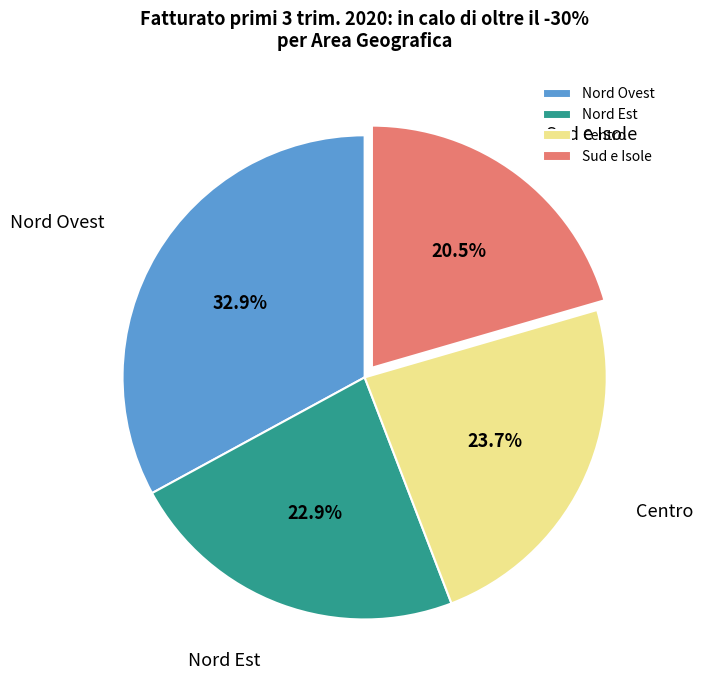

What portion of the pie excludes Sud e Isole?

79.5%